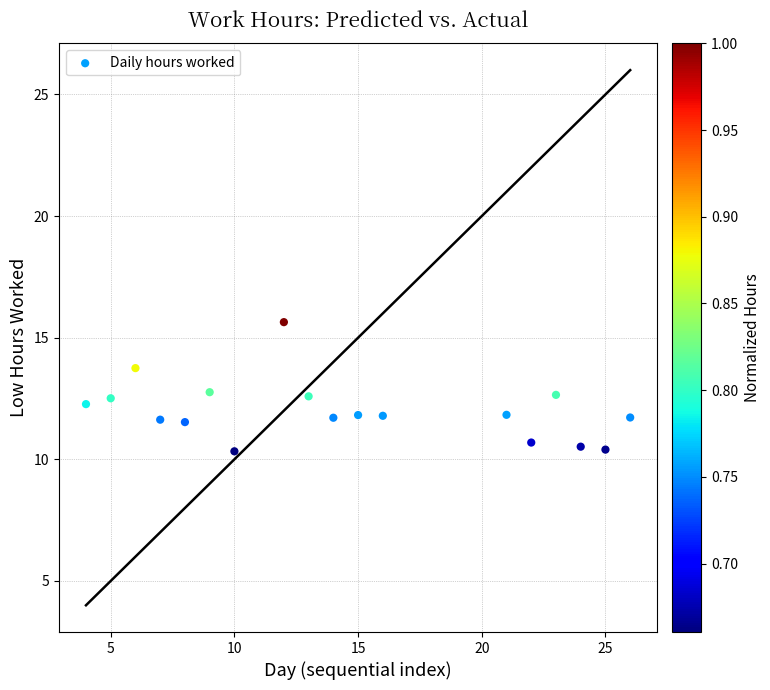

What is the range of Y values (max minus min)?

5.3